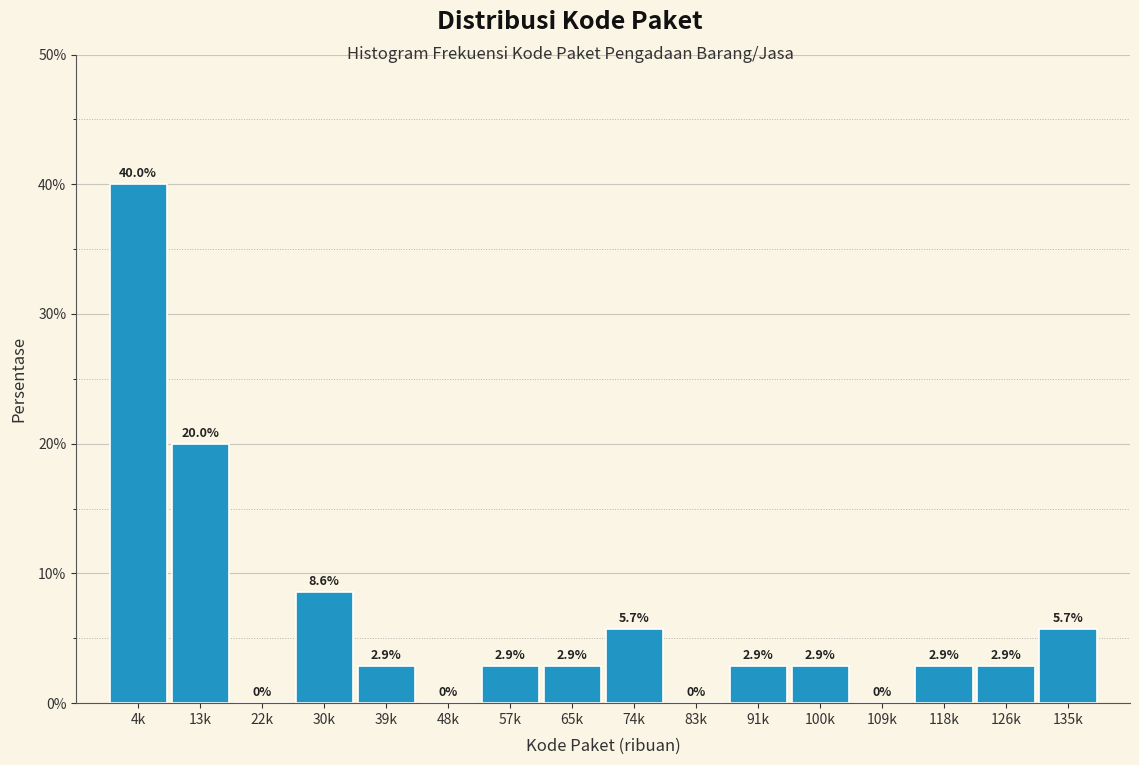

Reading right to left, extract all data points from this chart.

135k=5.7	126k=2.9	118k=2.9	109k=0.0	100k=2.9	91k=2.9	83k=0.0	74k=5.7	65k=2.9	57k=2.9	48k=0.0	39k=2.9	30k=8.6	22k=0.0	13k=20.0	4k=40.0